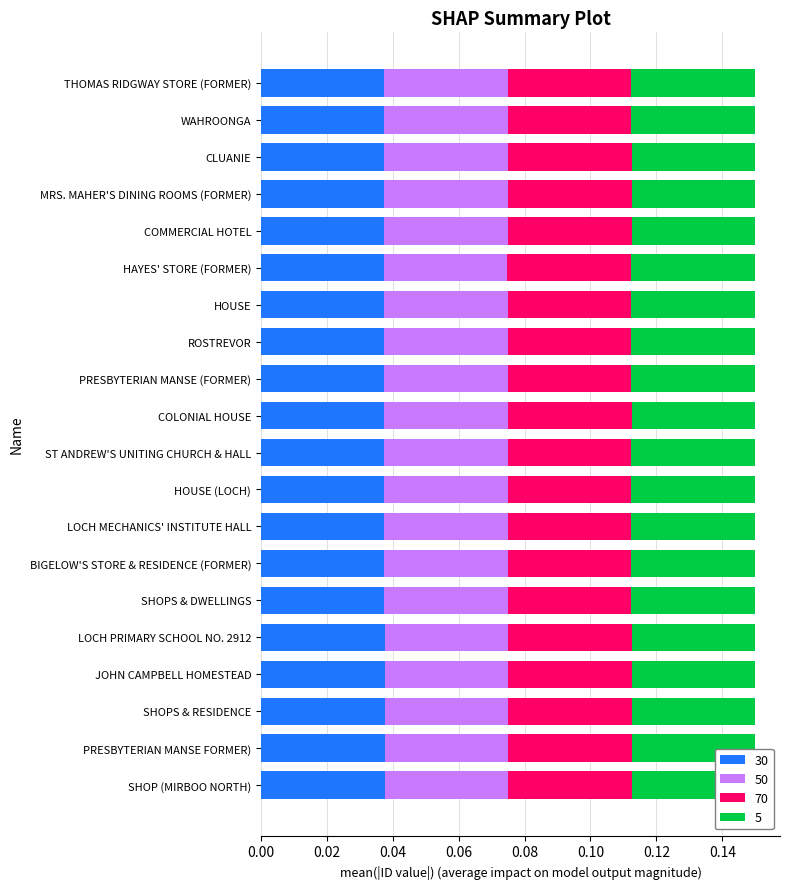

How many 30 values are between 0 and 1?

20